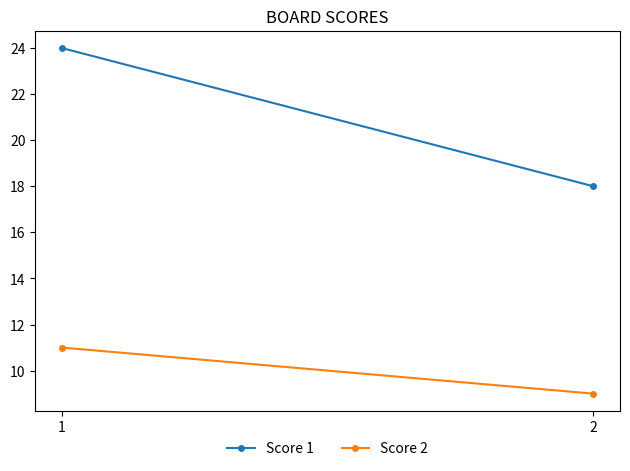

Is it true that Score 2 equals 6 at 1?

False